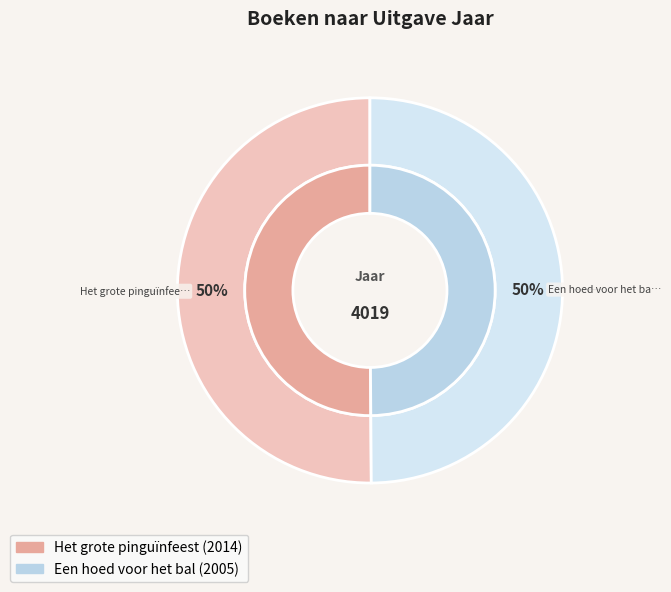

How much of the chart is everything except Het grote pinguïnfeest?

49.9%